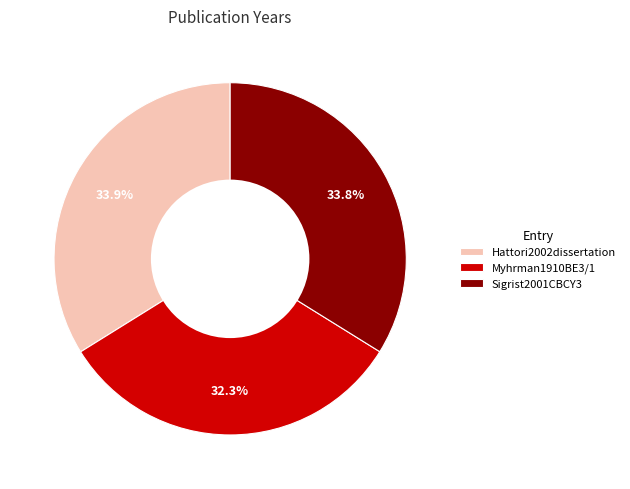

Which slice is the smallest?

Myhrman1910BE3/1